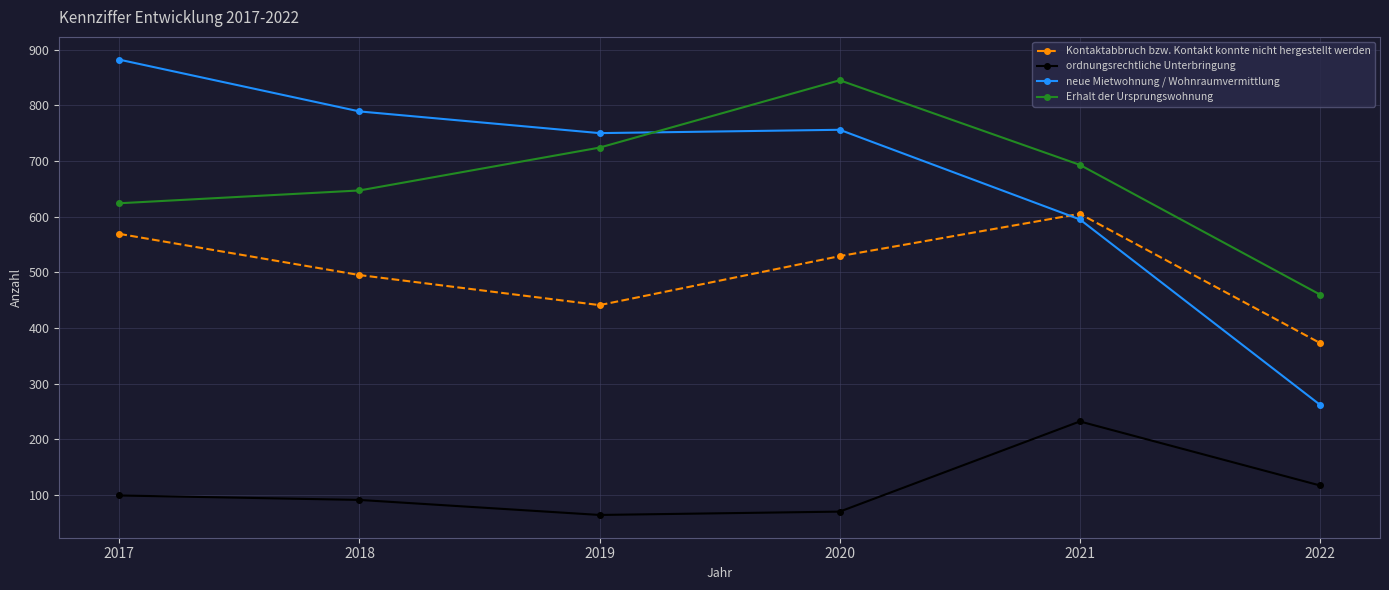

At 2021, list the series in order from largest to smallest.

Erhalt der Ursprungswohnung, Kontaktabbruch bzw. Kontakt konnte nicht hergestellt werden, neue Mietwohnung / Wohnraumvermittlung, ordnungsrechtliche Unterbringung